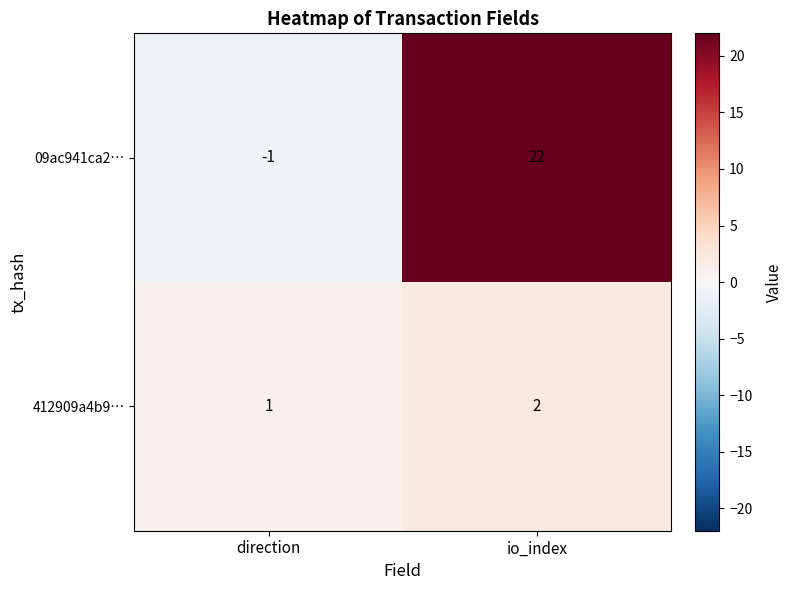

Rank the series by their maximum value, from highest to lowest.

09ac941ca2…, 412909a4b9…